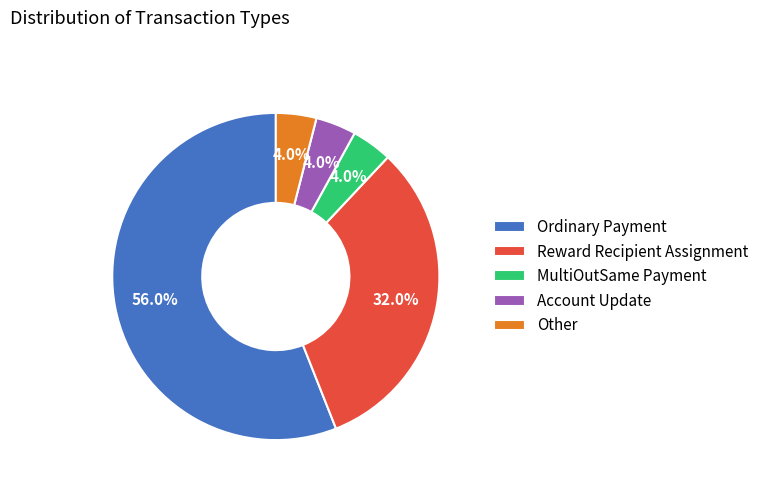

How much of the chart is everything except Ordinary Payment?

44.0%